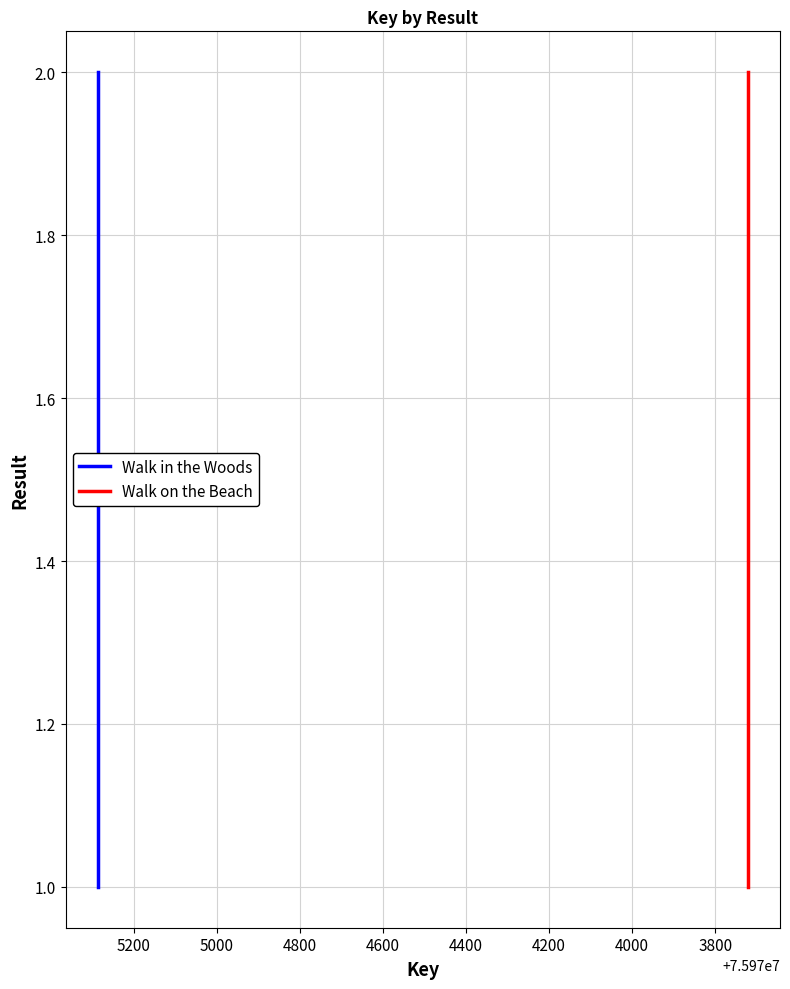

Count the number of data series in this chart.

2